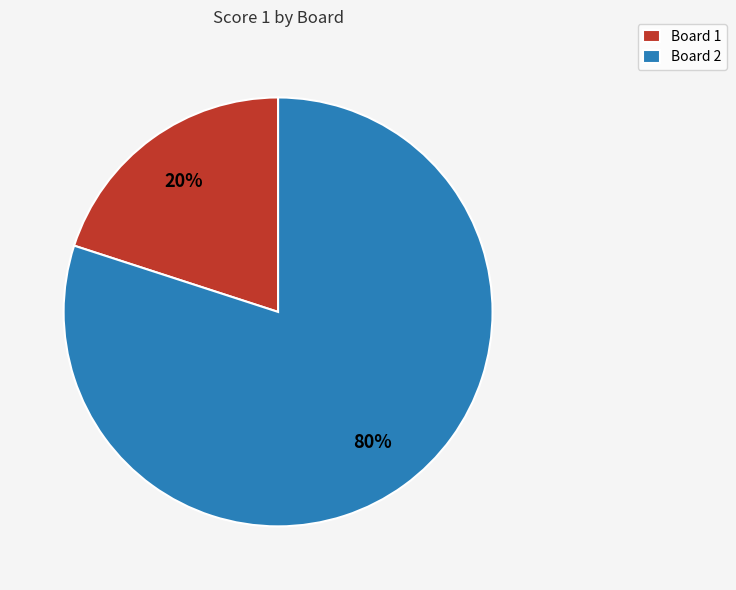

Is the sum of Board 1 and Board 2 greater than half?

Yes